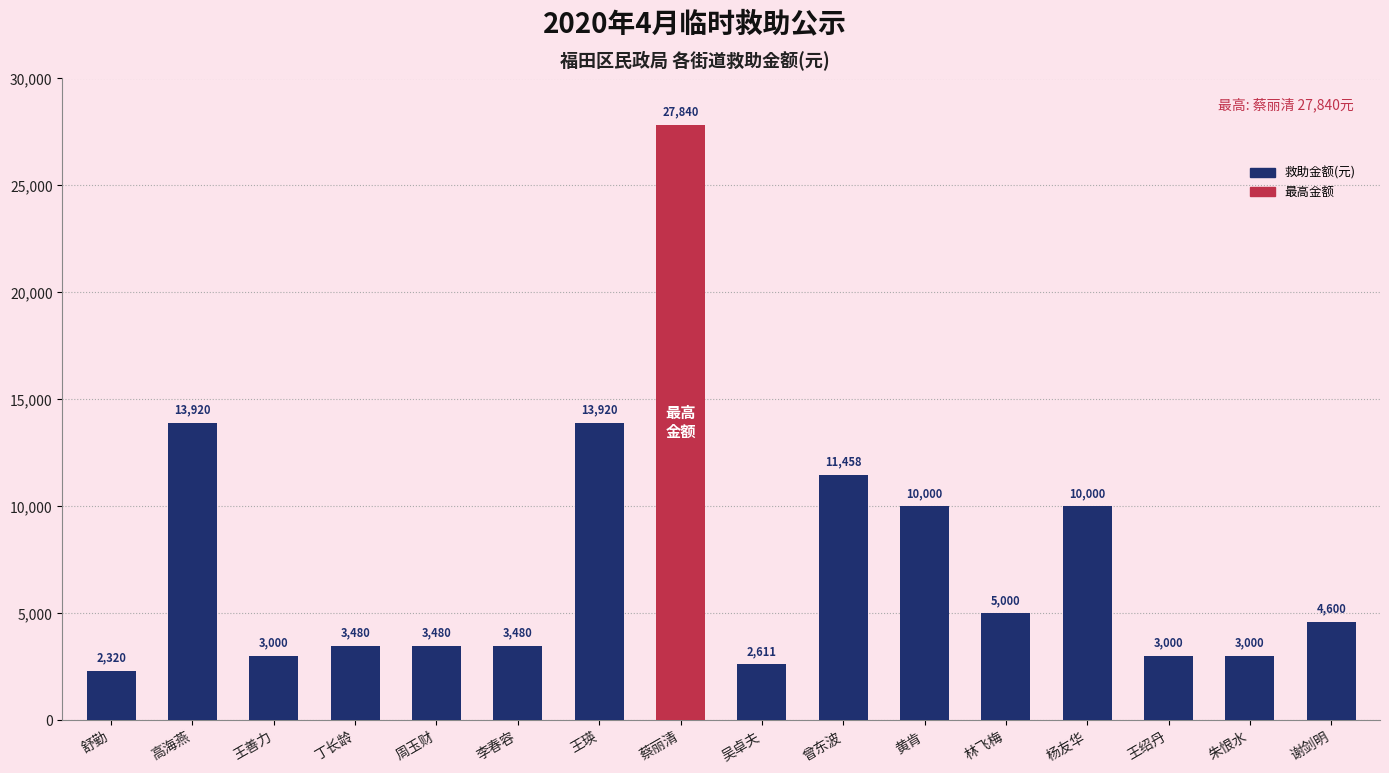

What is the maximum value shown in the chart?

27840